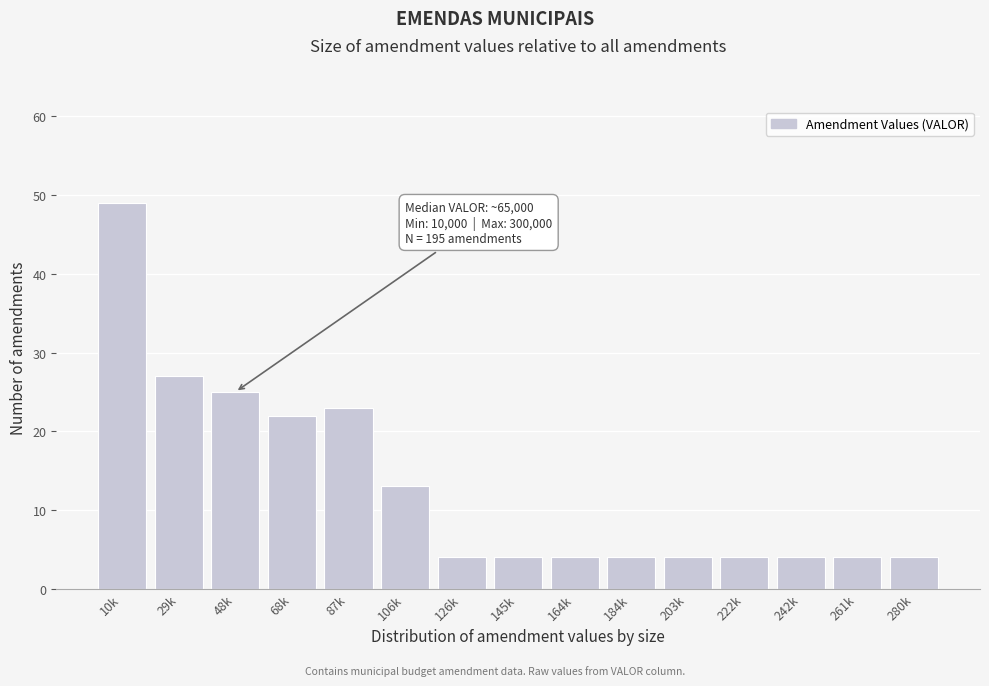

Reading left to right, list all the values displayed in this chart.

10k=49	29k=27	48k=25	68k=22	87k=23	106k=13	126k=4	145k=4	164k=4	184k=4	203k=4	222k=4	242k=4	261k=4	280k=4